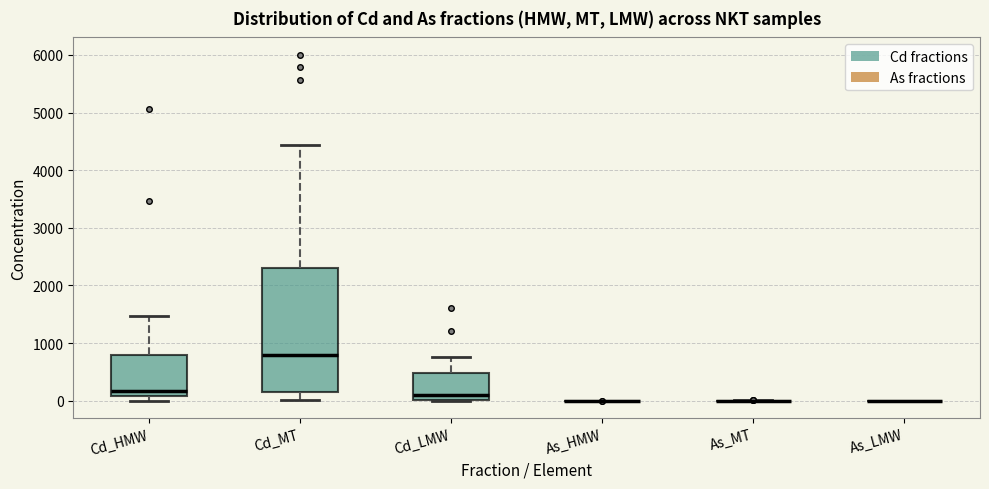

Reading left to right, transcribe this box plot: for each box, give where its median line is, the range the box spans, and where its two whiskers end, as read against the y-axis. The values are not printed on the chart, so give them approximately, as read against the axis.

Cd_HMW: median 200, box 100 to 800, whiskers 0 to 1500
Cd_MT: median 800, box 100 to 2300, whiskers 0 to 4400
Cd_LMW: median 100, box 0 to 500, whiskers 0 to 800
As_HMW: box collapsed to a line at 0, whiskers 0 to 0
As_MT: box collapsed to a line at 0, whiskers 0 to 0
As_LMW: box collapsed to a line at 0, whiskers 0 to 0